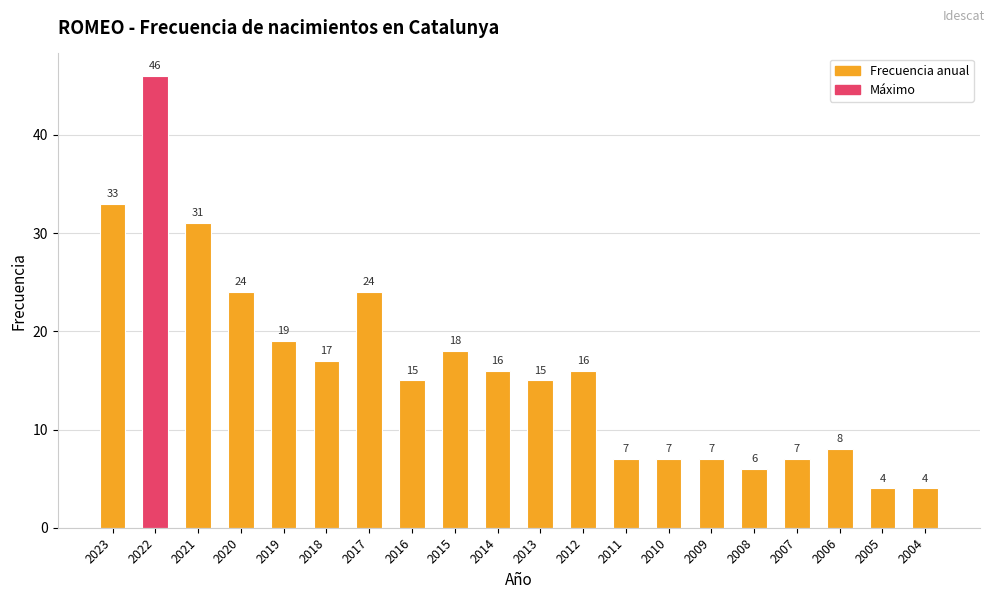

What is the smallest value displayed?

4